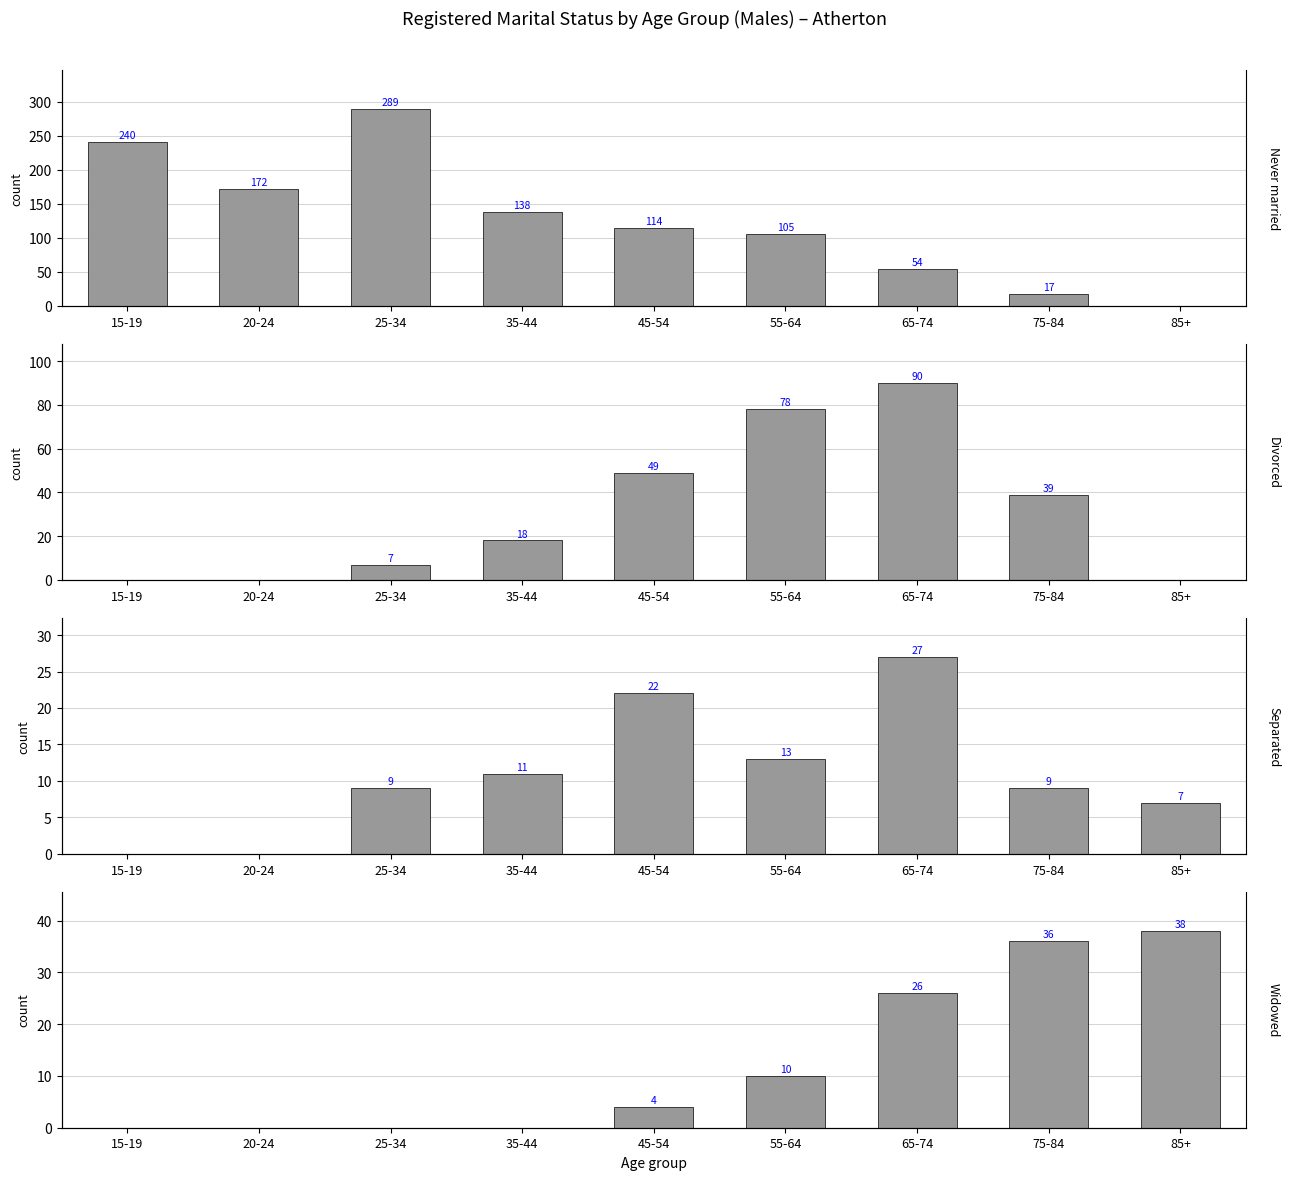

What is the value of the Separated bar at the 3rd from the left?

9